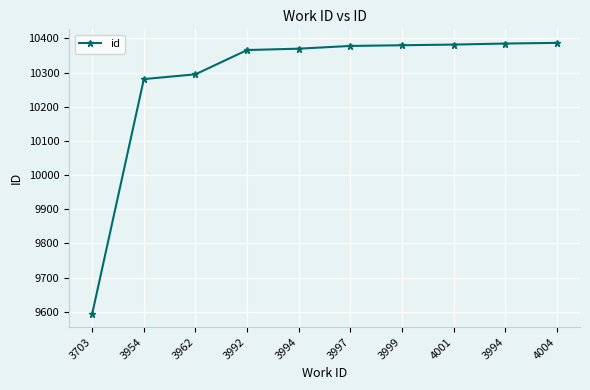

Reading left to right, what are all the values shown in this chart?

9595	10281	10295	10366	10370	10378	10380	10382	10385	10387